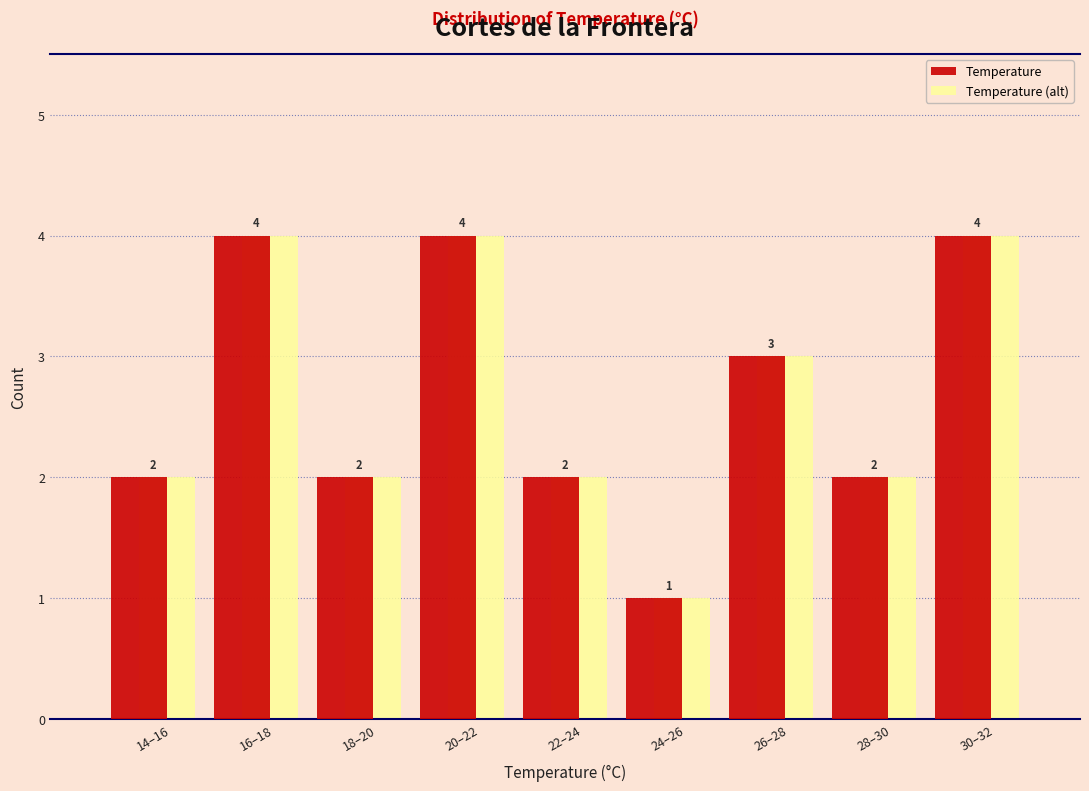

Reading left to right, transcribe all the data shown in this chart.

Temperature: 2	4	2	4	2	1	3	2	4
Temperature (alt): 2	4	2	4	2	1	3	2	4